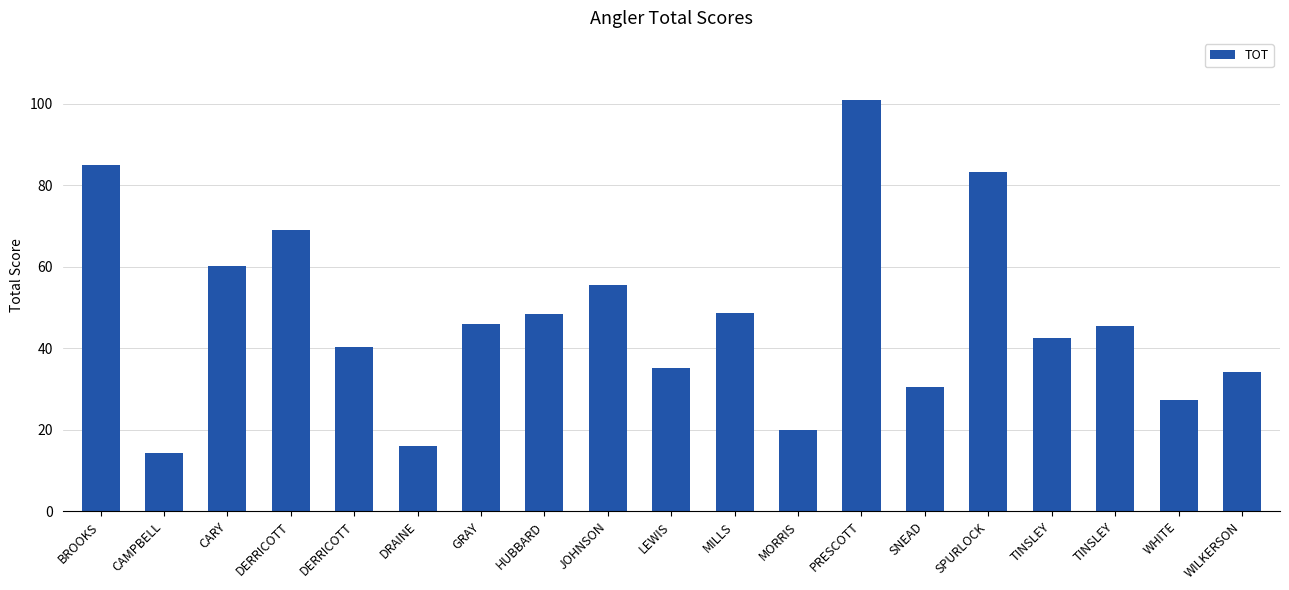

What is the sum of the values at SPURLOCK and JOHNSON?

138.8